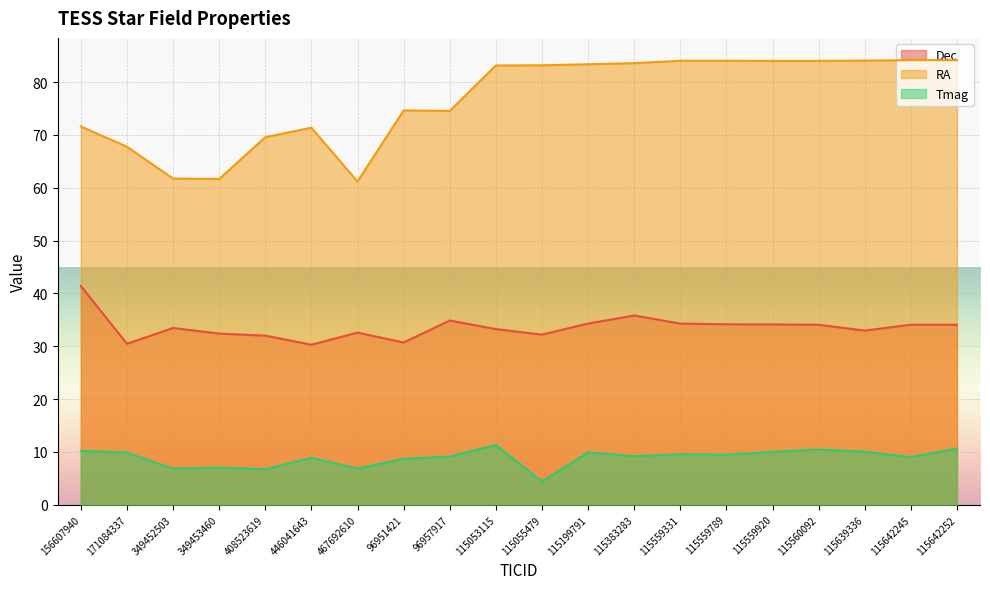

True or false: Tmag and Dec cross at least once.

False